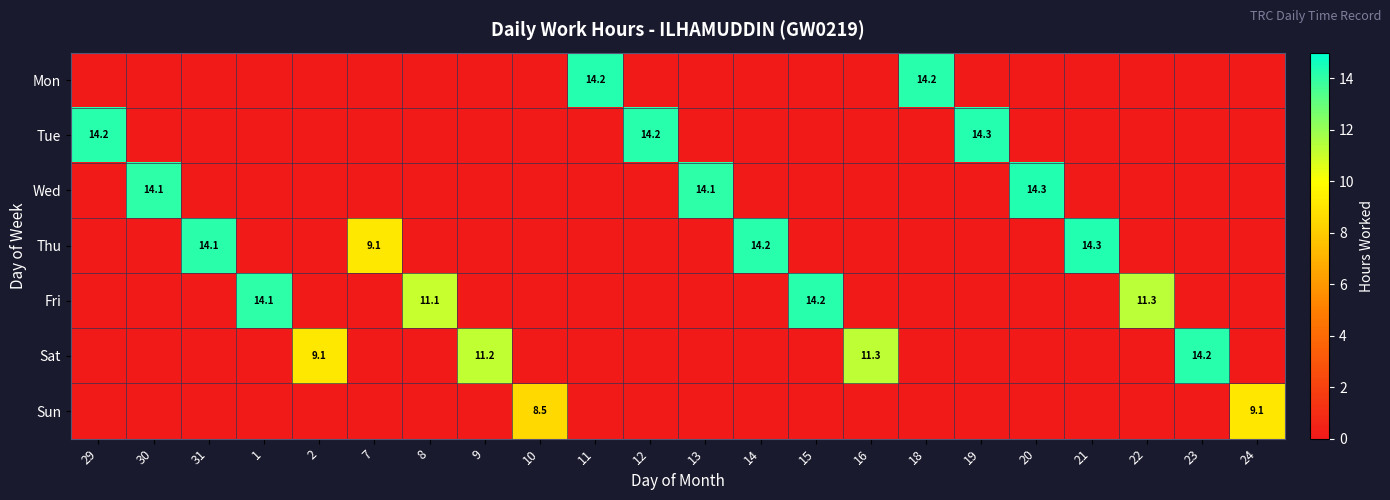

Is it true that Fri equals 14.1 at 1?

True